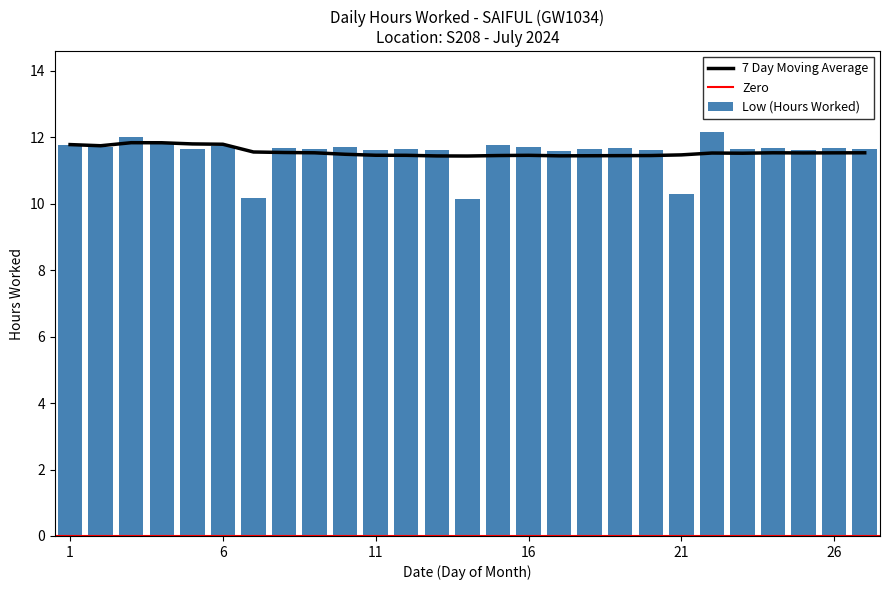

Reading right to left, what are all the values shown in this chart?

27=11.6	26=11.7	25=11.6	24=11.7	23=11.7	22=12.2	21=10.3	20=11.6	19=11.7	18=11.6	17=11.6	16=11.7	15=11.8	14=10.1	13=11.6	12=11.7	11=11.6	10=11.7	9=11.7	8=11.7	7=10.2	6=11.7	5=11.7	4=11.8	3=12.0	2=11.7	1=11.8